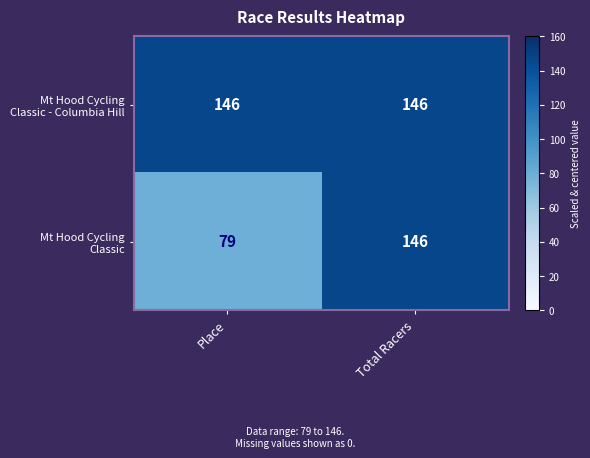

At which category is the sum across all series the highest?

Total Racers